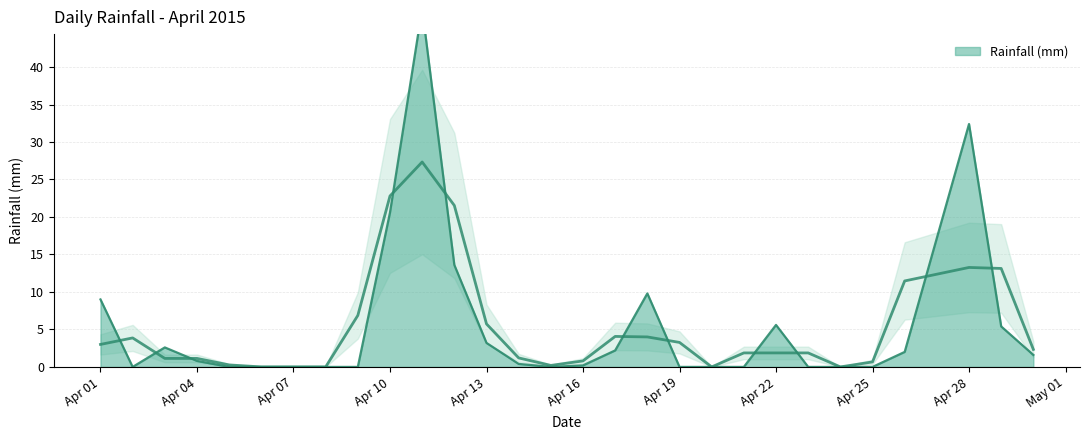

What is the sum of all values?

157.2